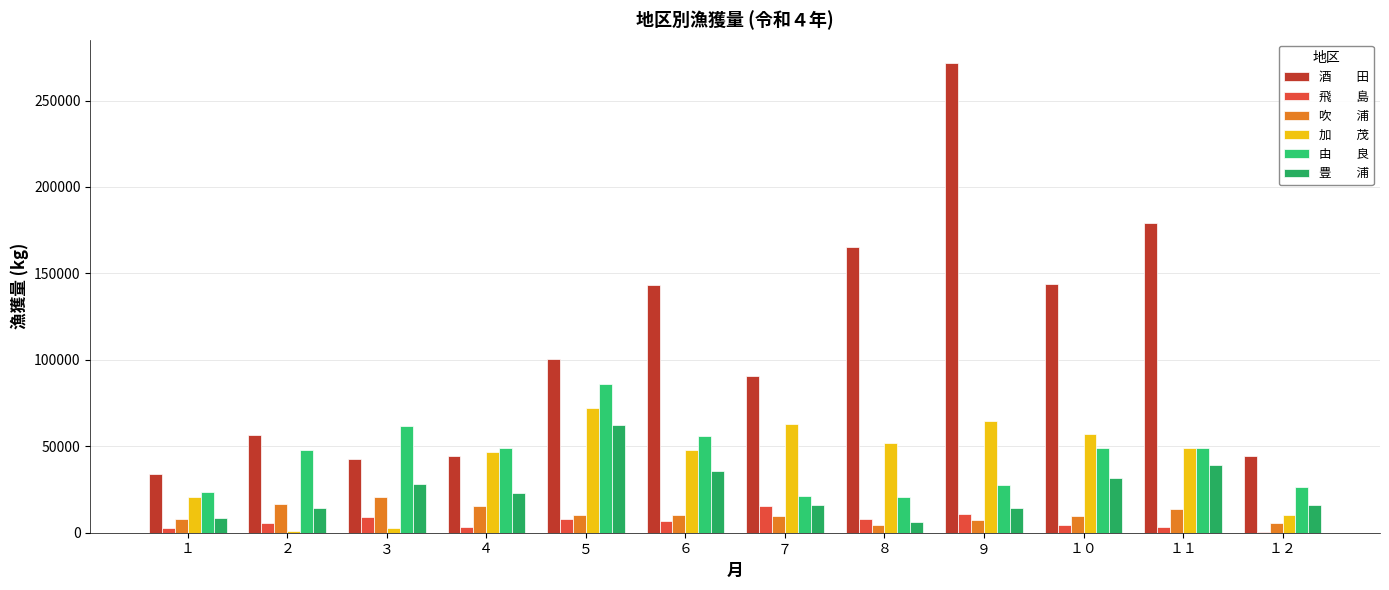

How many categories are shown in the chart?

12